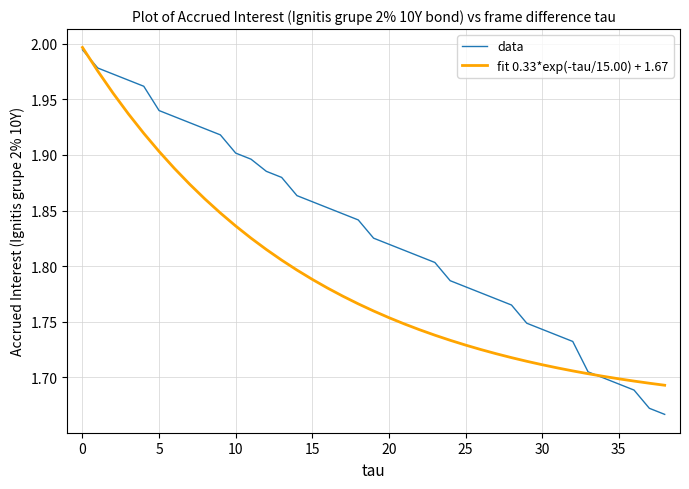

Which series has the largest total across all categories?

data